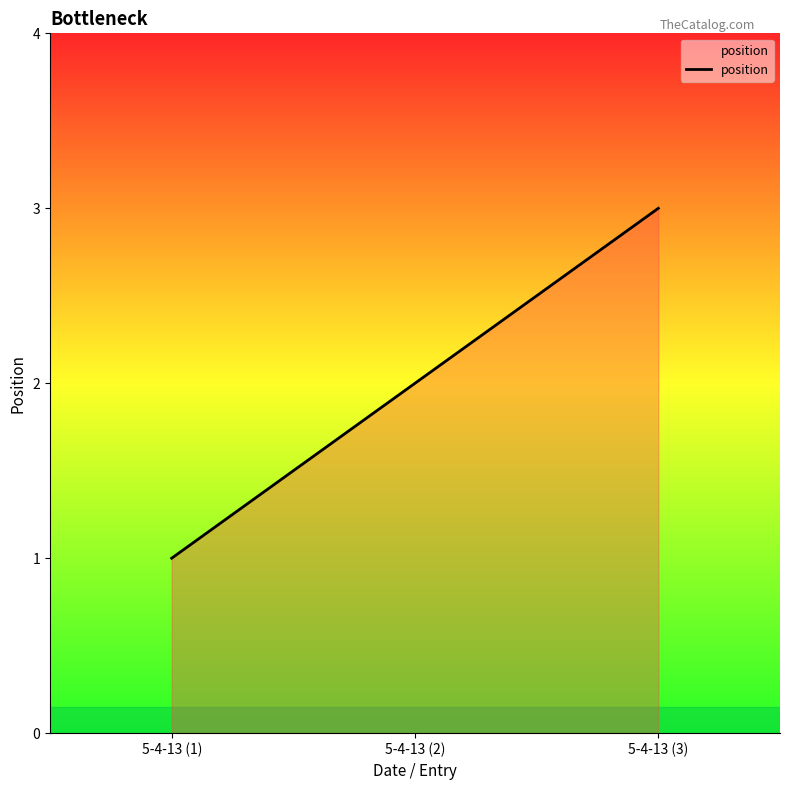

The value at 5-4-13 (2) is 2. True or false?

True